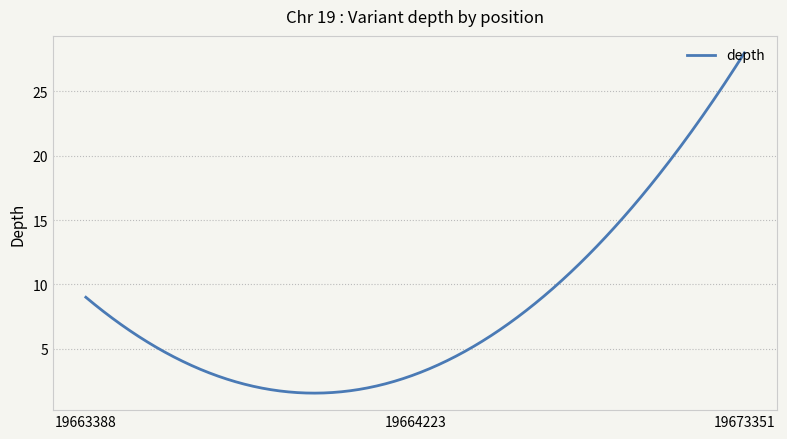

What is the greatest value displayed?

28.0